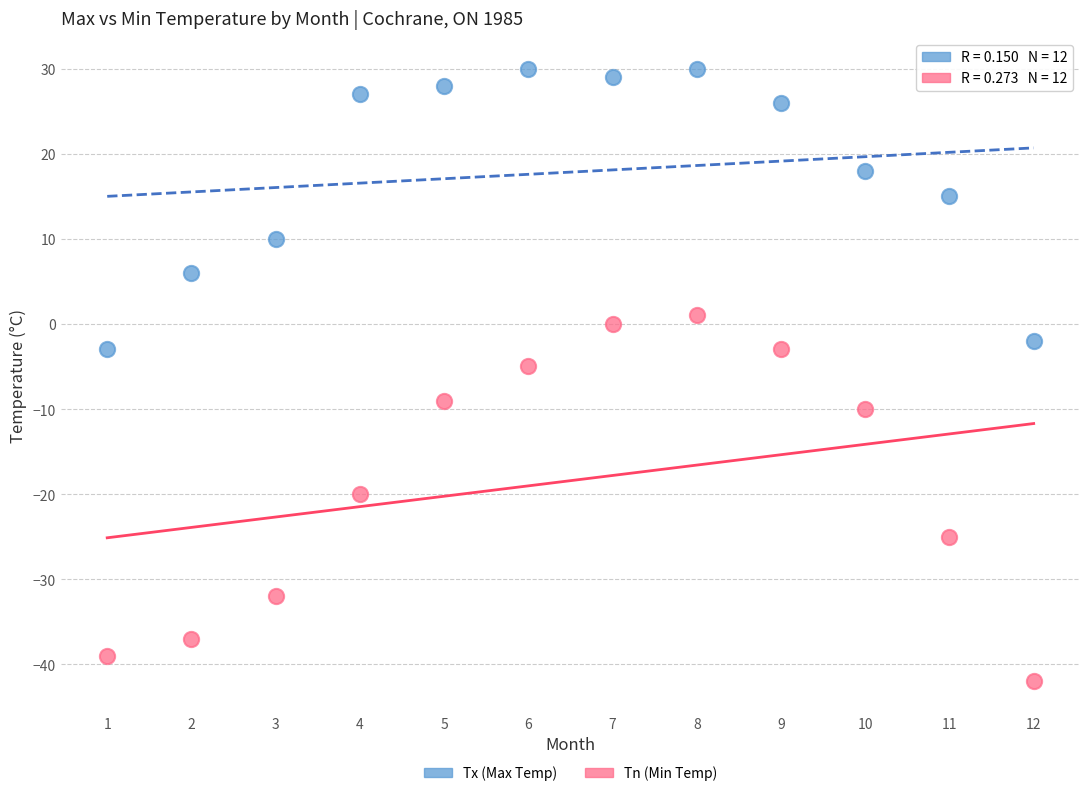

Which series has the widest spread of Y values?

Tn (Min Temp)